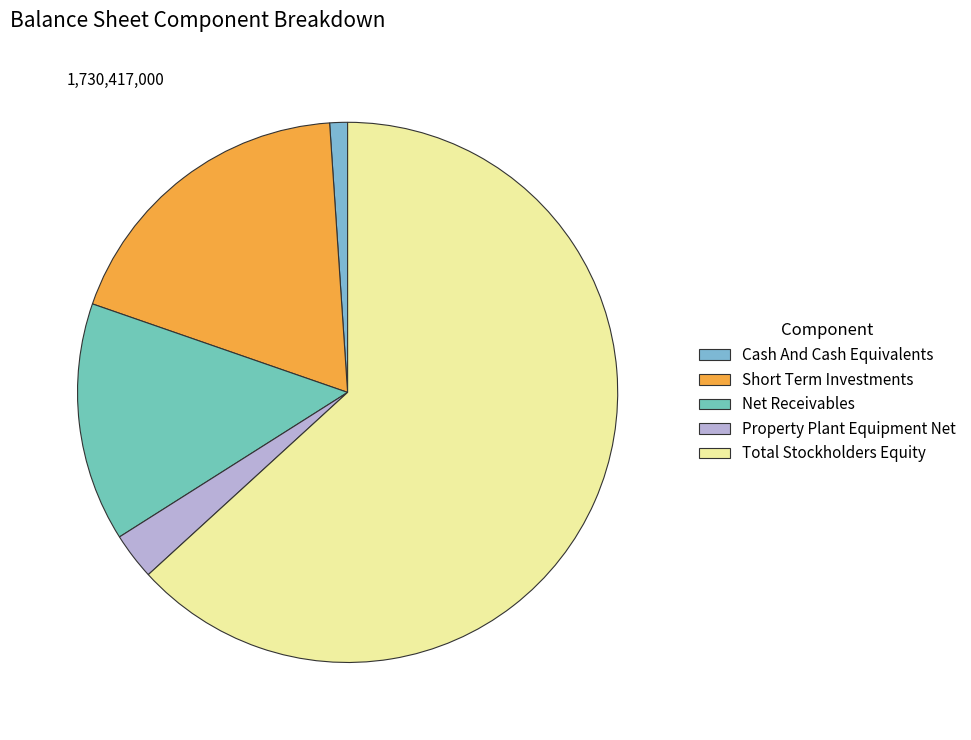

Count the number of slices in the pie.

5